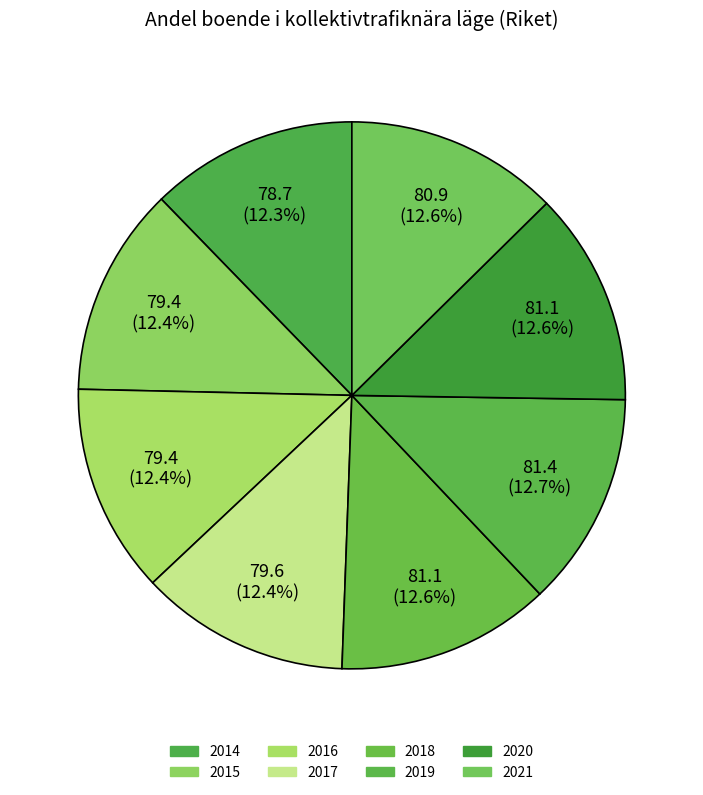

Which slice is the largest?

2019